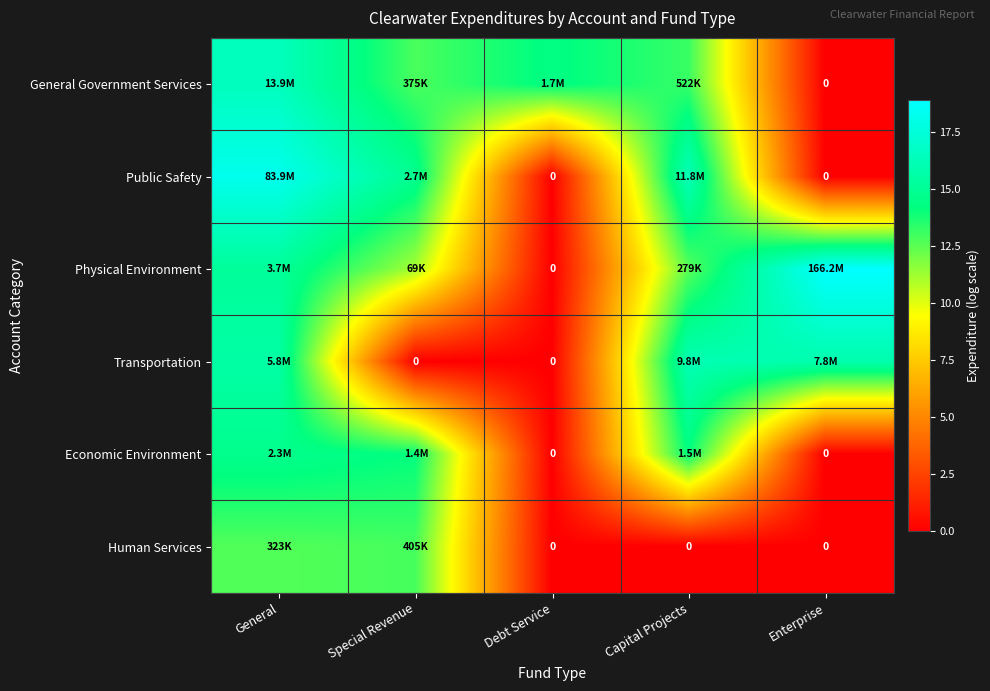

The General Government Services series shows 13.2 at Capital Projects. True or false?

True